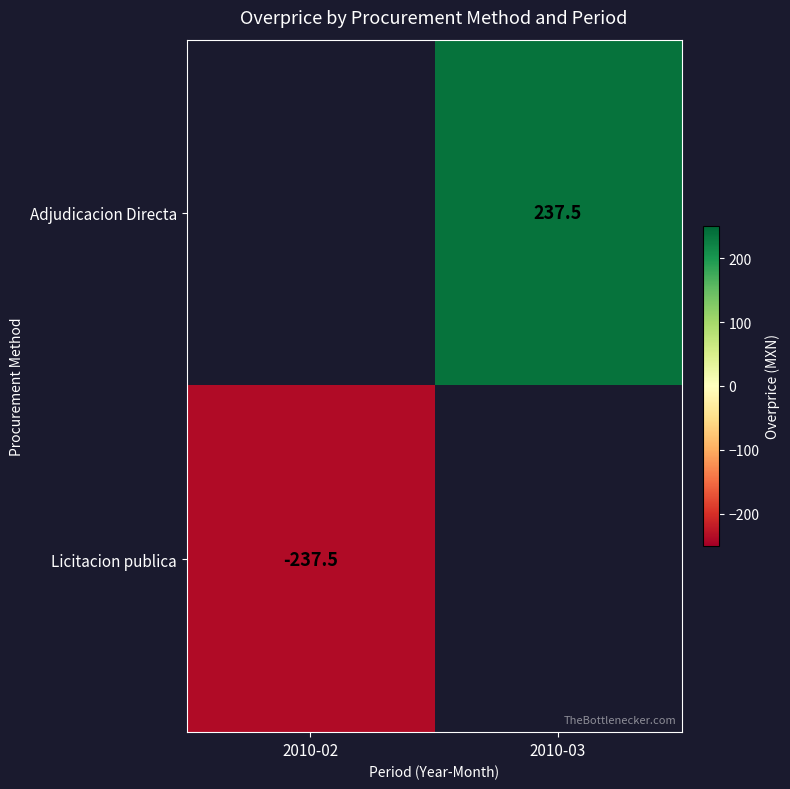

Which category has the lowest value across all series?

2010-02